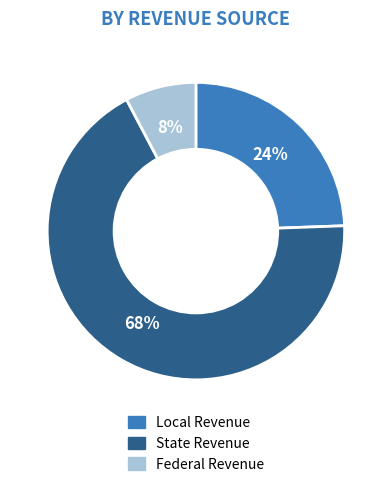

Which has a higher value, Local Revenue or State Revenue?

State Revenue